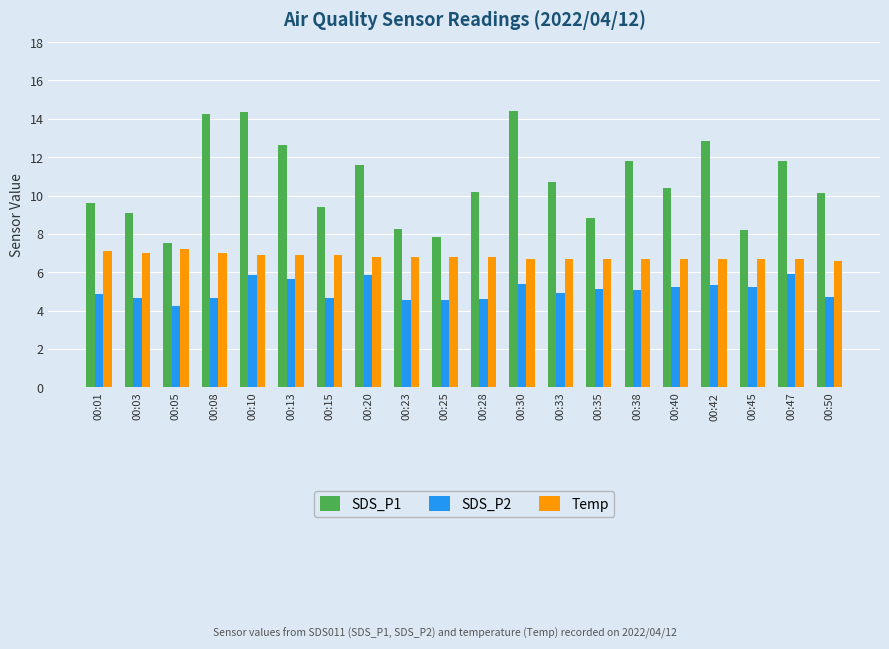

What is the lowest value of the SDS_P1 series?

7.5